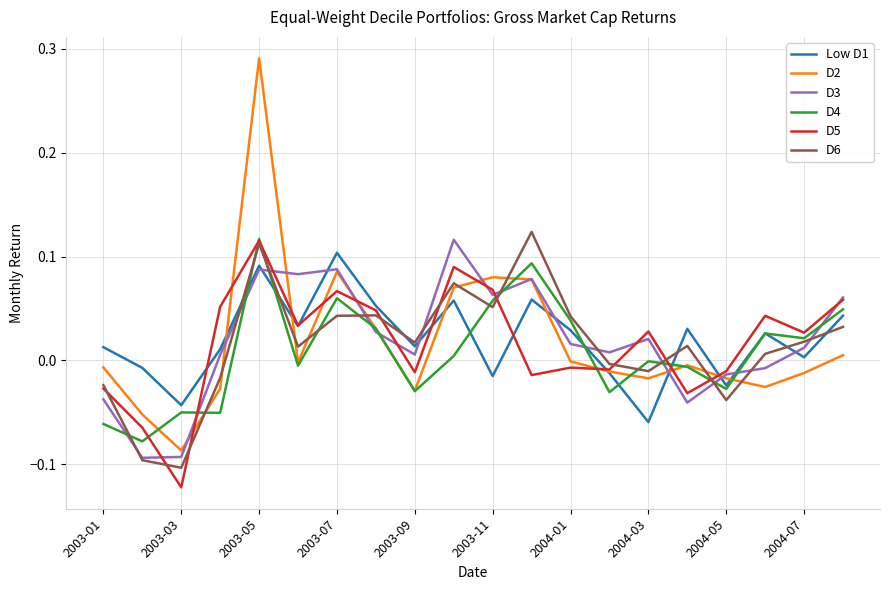

At how many categories does at least one series exceed 0?

17